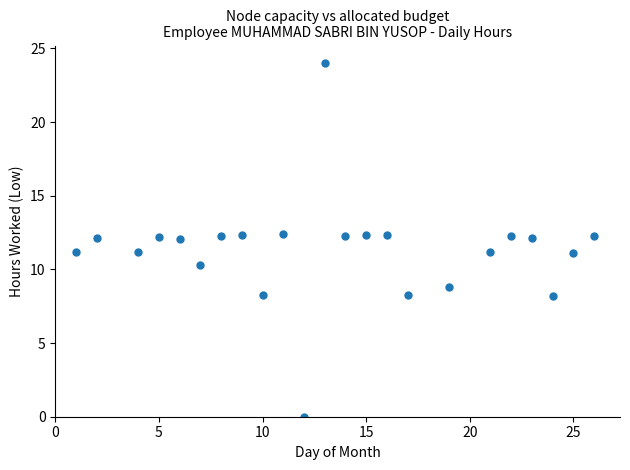

What is the range of Y values (max minus min)?

24.0